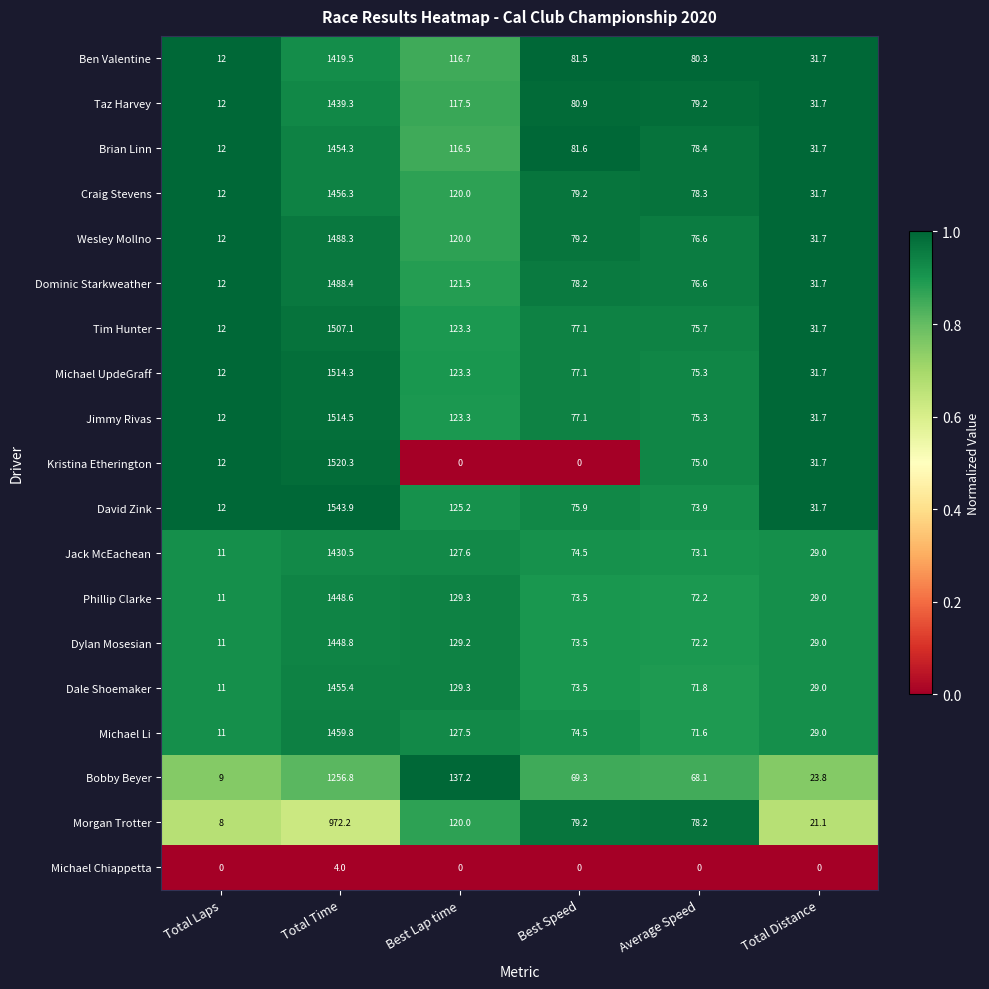

Which series changed the most between Total Laps and Average Speed?

Morgan Trotter